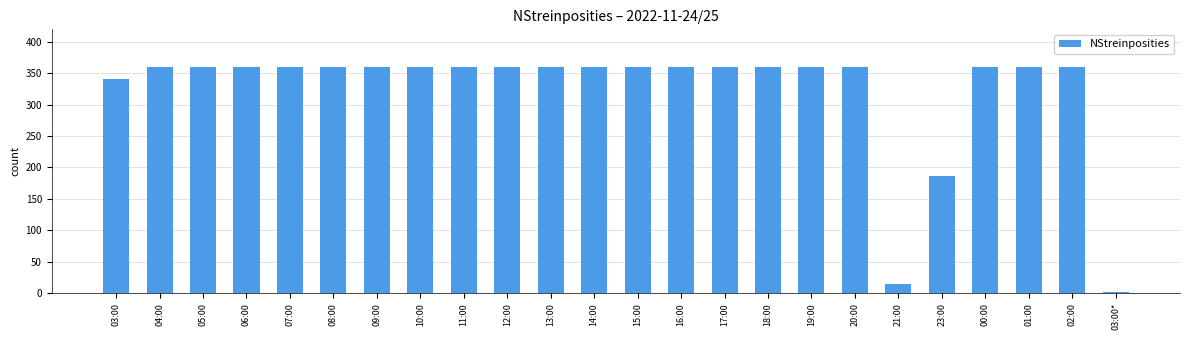

What is the greatest value displayed?

360